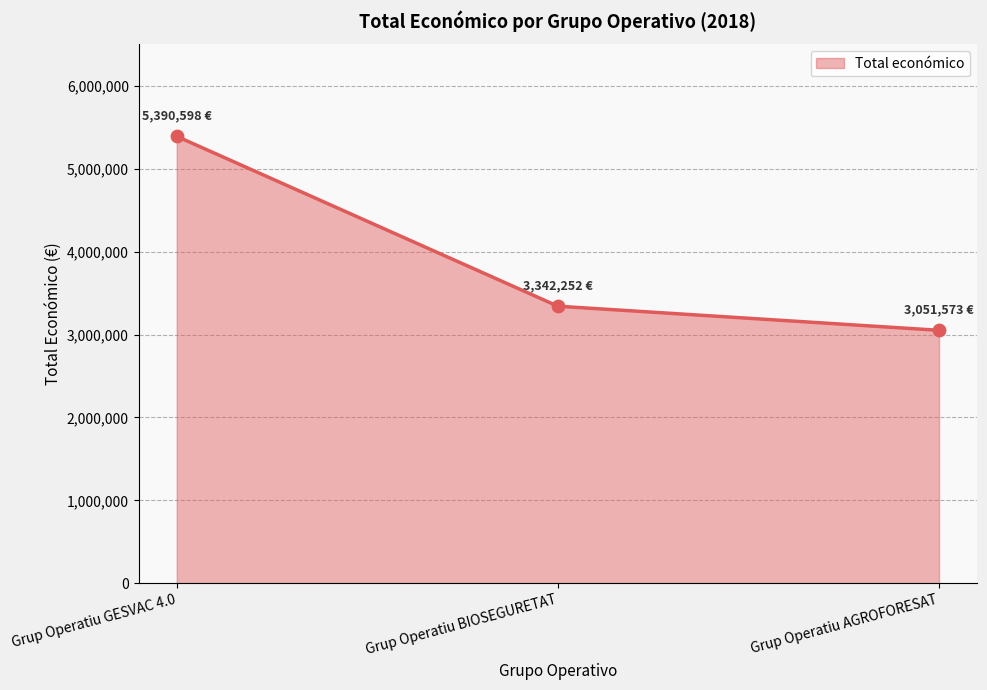

Between Grup Operatiu GESVAC 4.0 and Grup Operatiu AGROFORESAT, which is larger?

Grup Operatiu GESVAC 4.0